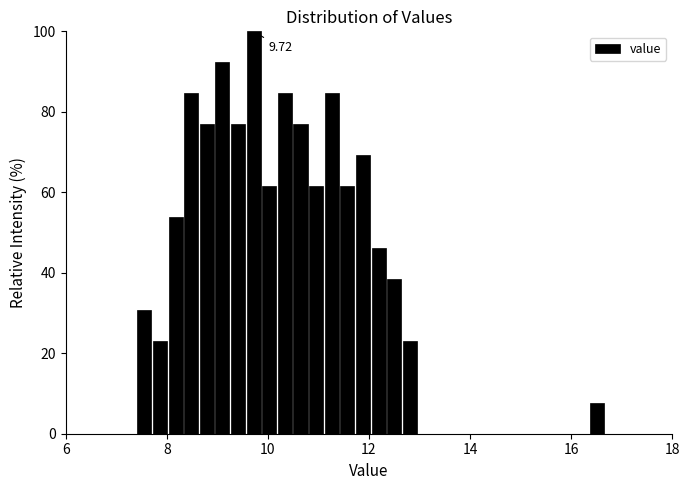

Around what value on the x-axis is the tallest bar? Give the approximate position of its centre, as read against the axis.

9.8